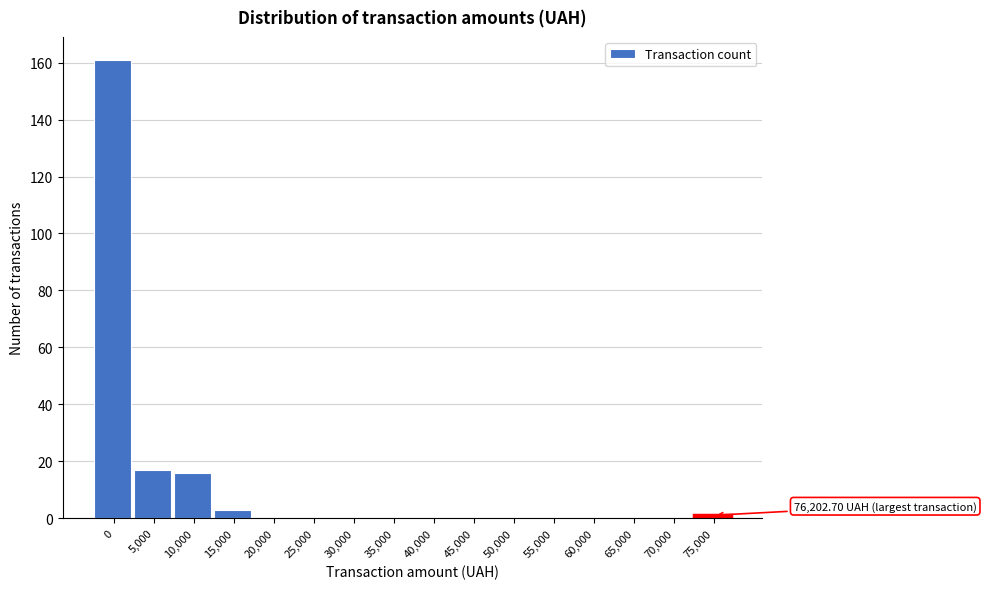

Reading left to right, transcribe all the data shown in this chart.

0=161	5,000=17	10,000=16	15,000=3	20,000=0	25,000=0	30,000=0	35,000=0	40,000=0	45,000=0	50,000=0	55,000=0	60,000=0	65,000=0	70,000=0	75,000=1